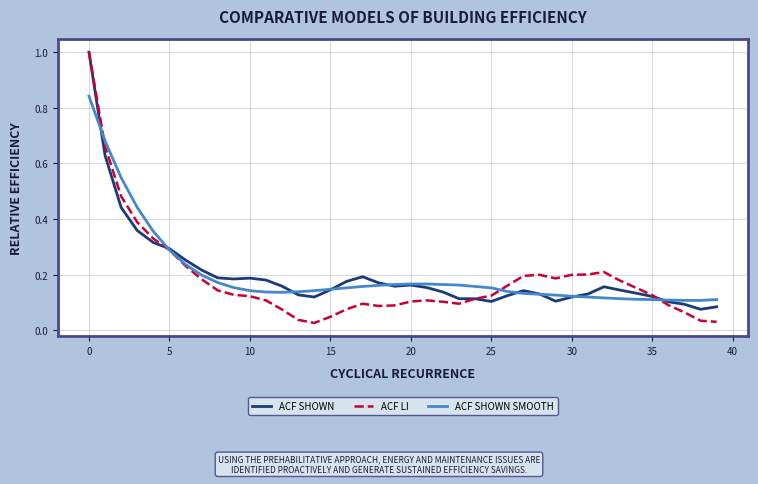

Which series has the widest spread of values?

ACF LI